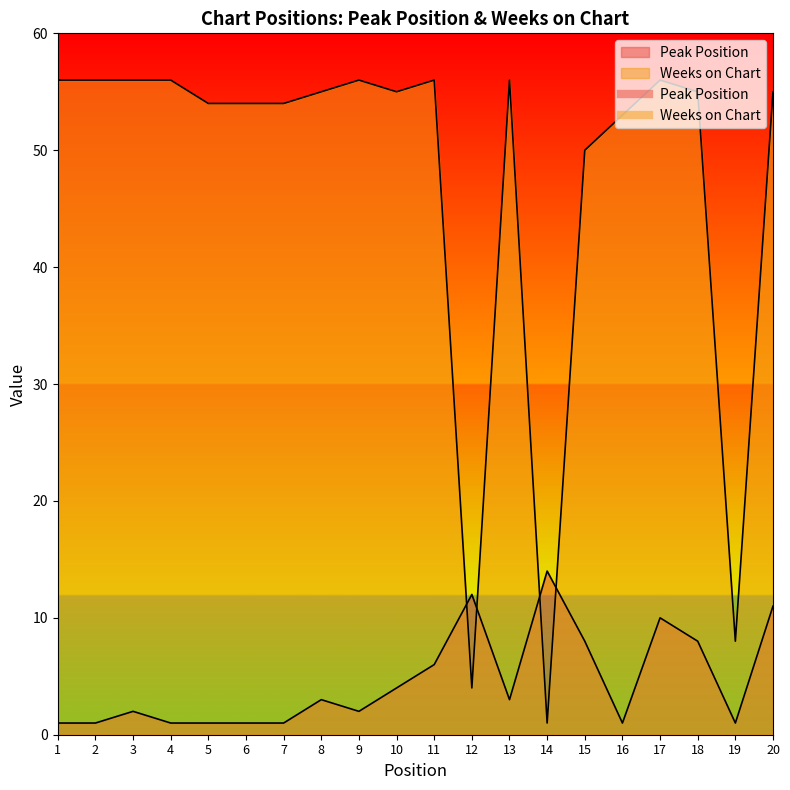

Read the Peak Position value at 18, to the nearest 10.

10